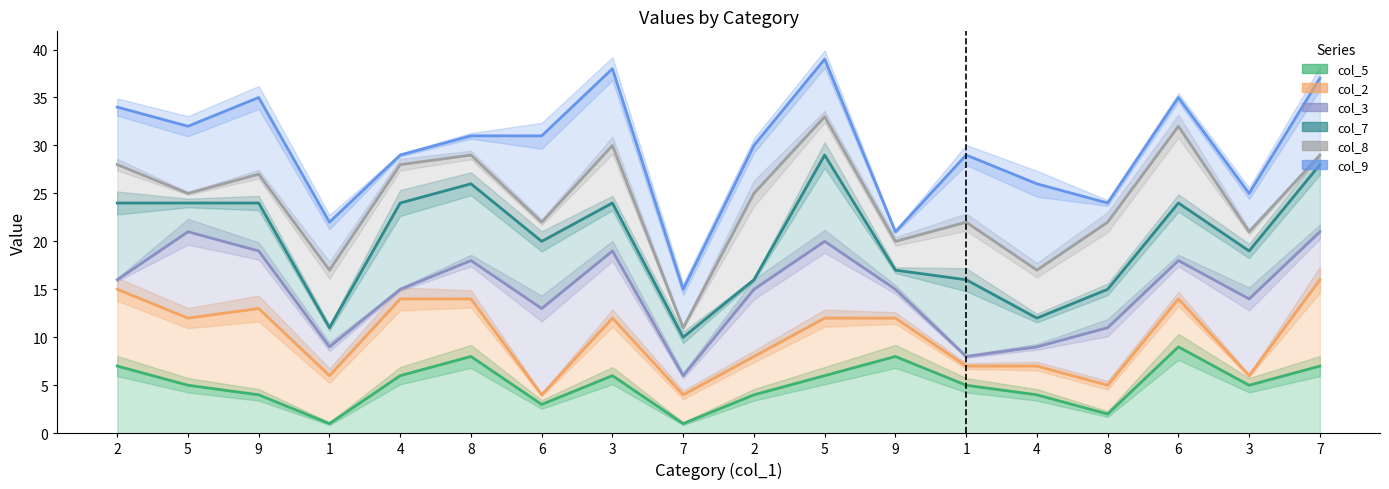

List the series in order of their overall mean, lowest first.

col_5, col_2, col_3, col_7, col_8, col_9